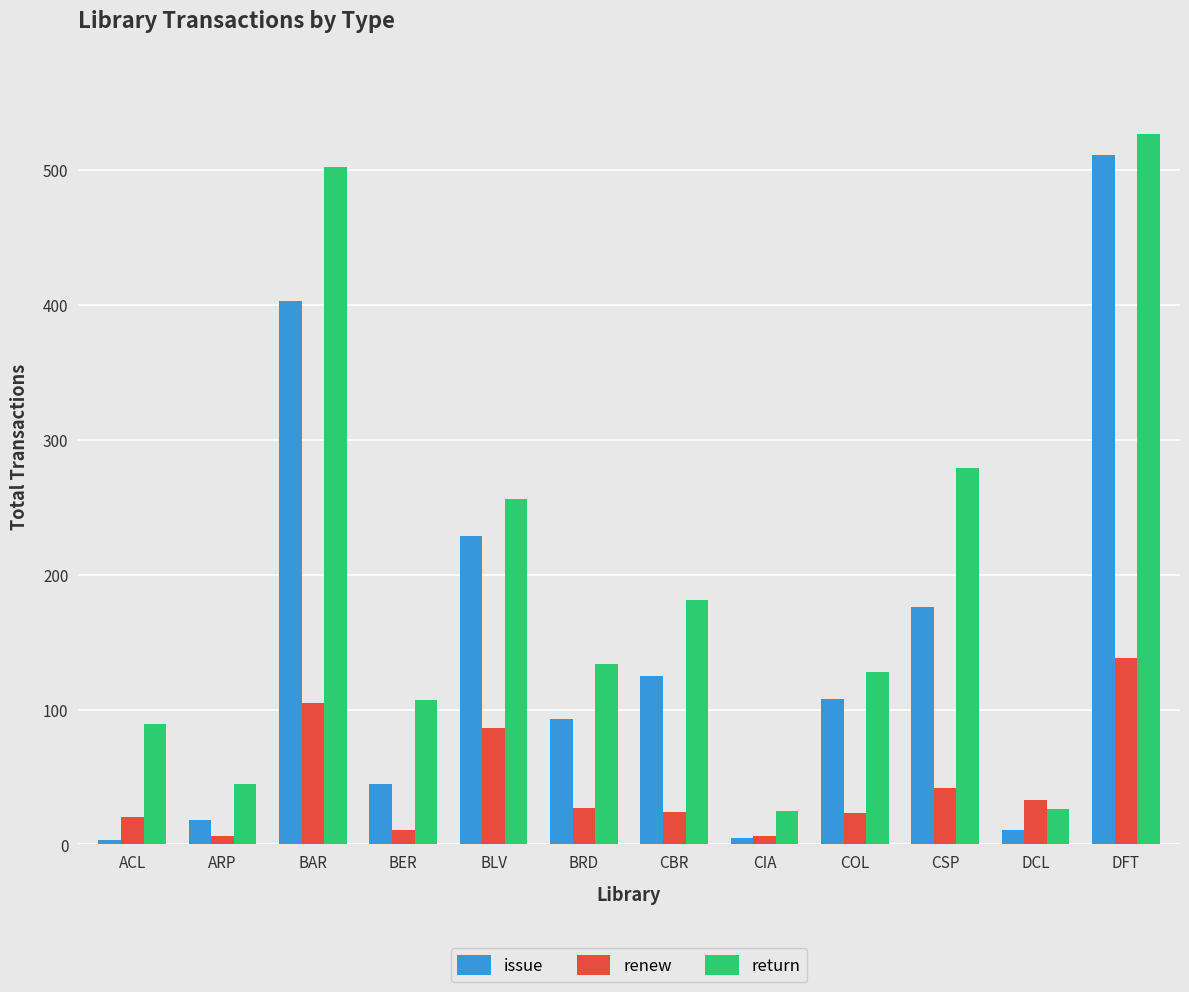

What is the difference between the maximum and minimum values in the renew series?

132